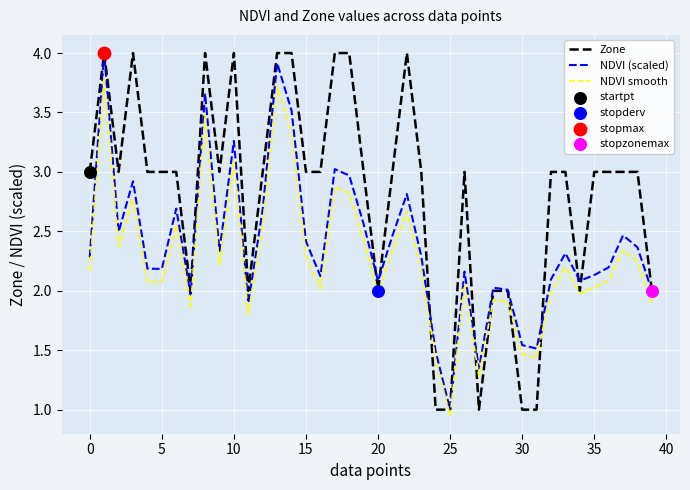

Rank the series by their average value, from highest to lowest.

Zone, NDVI (scaled), NDVI smooth